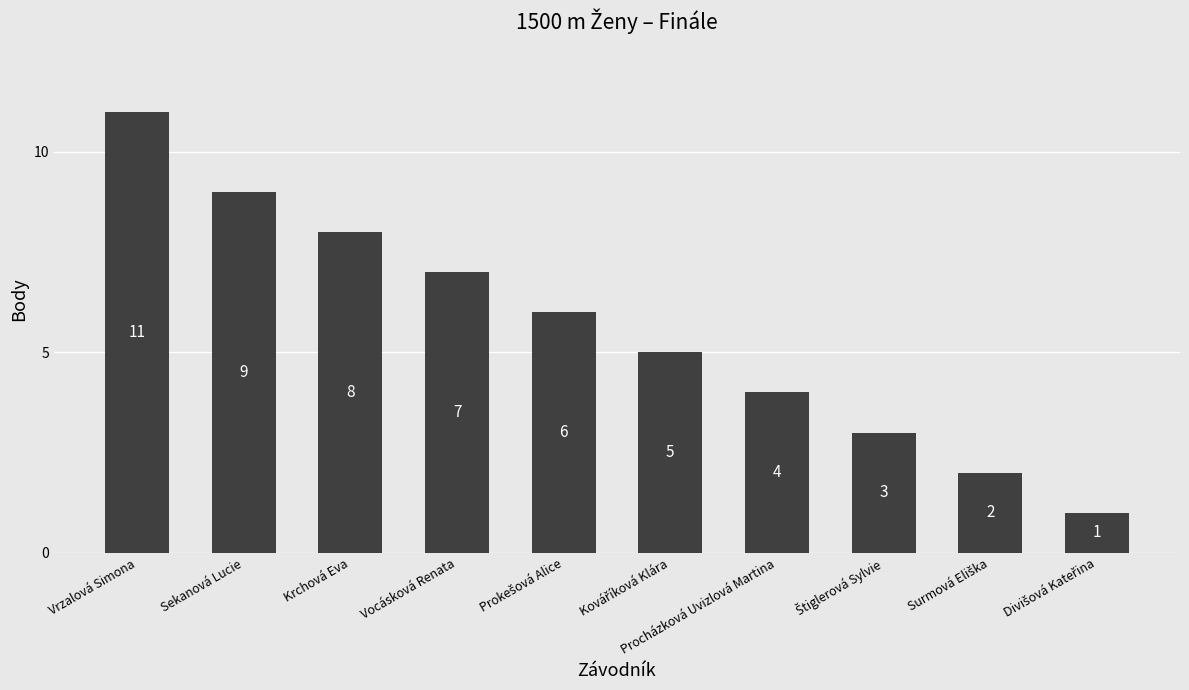

Where does the data first go above 6?

Vrzalová Simona